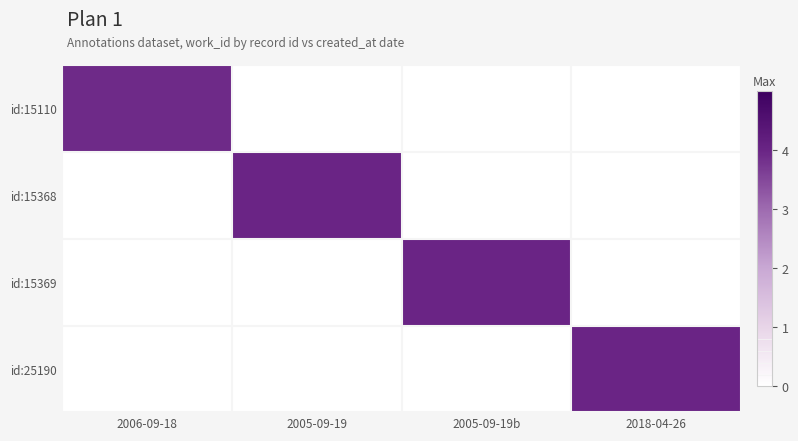

Which has a higher value, 2005-09-19 or 2005-09-19b?

2005-09-19